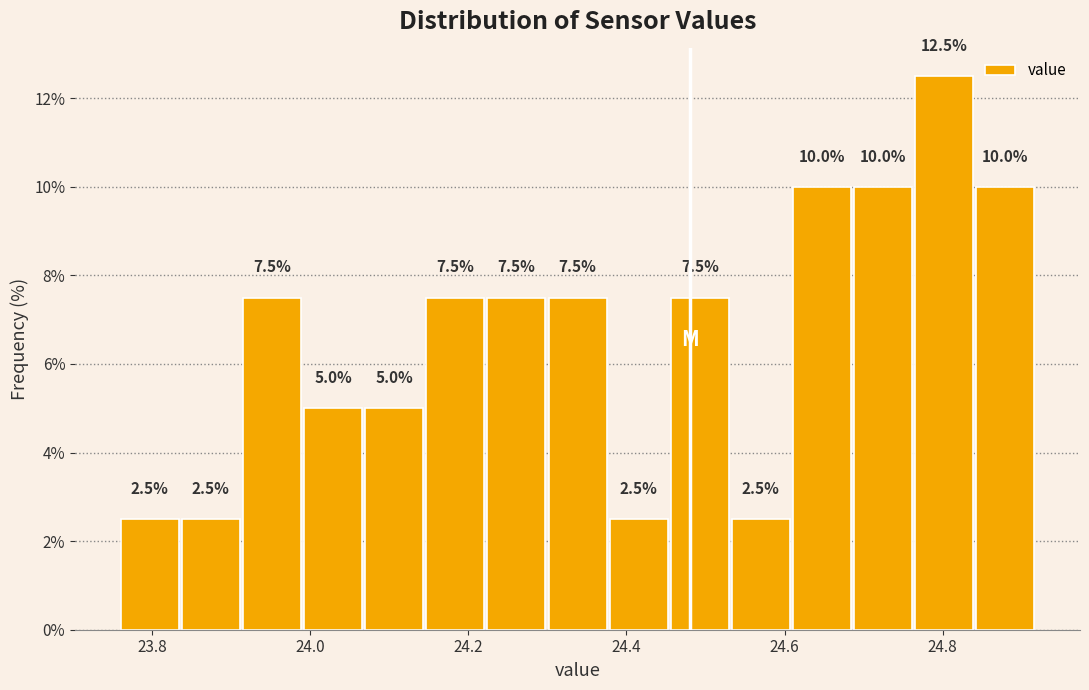

Read against the x-axis, roughly where is the centre of the tallest bar?

24.80